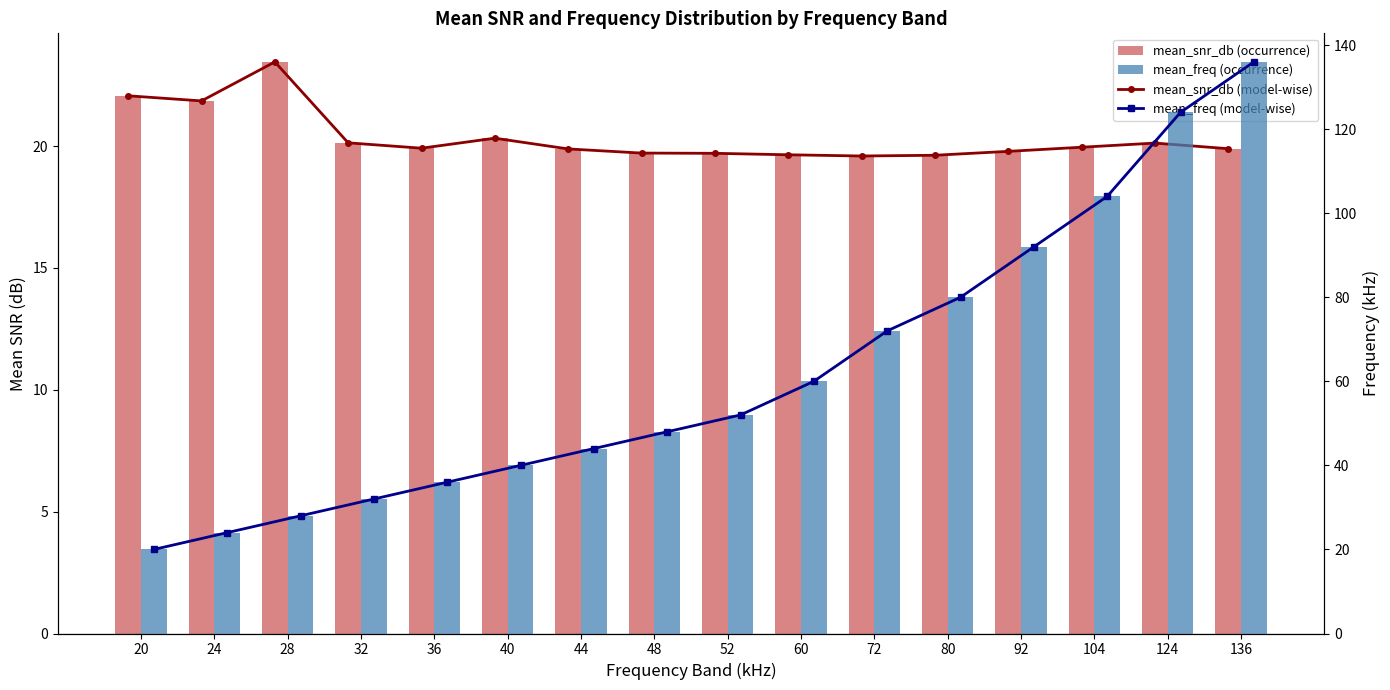

What value does the mean_snr_db (line) series have at 40?

20.3